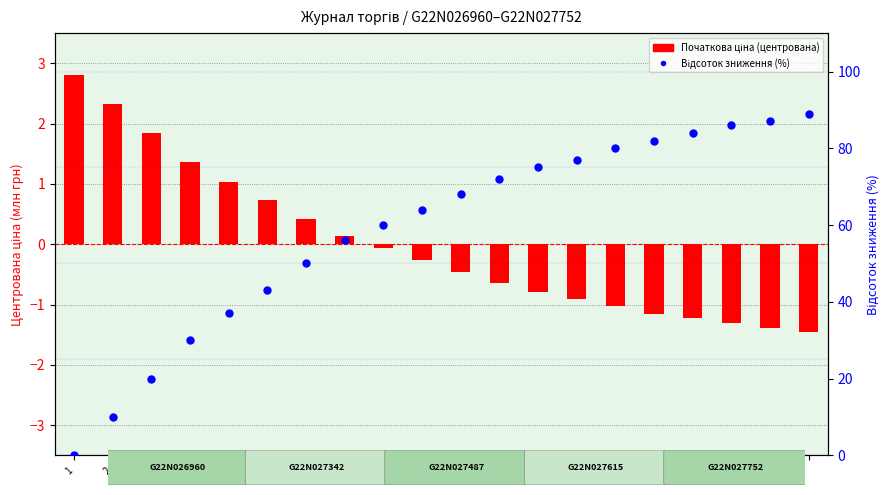

Which series has the largest total across all categories?

Відсоток зниження (%)